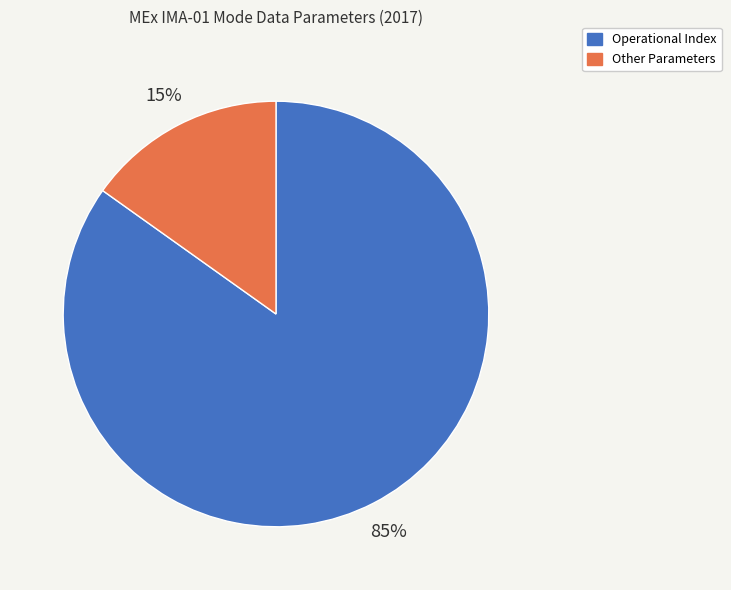

To the nearest percent, what is the average slice percentage?

50%